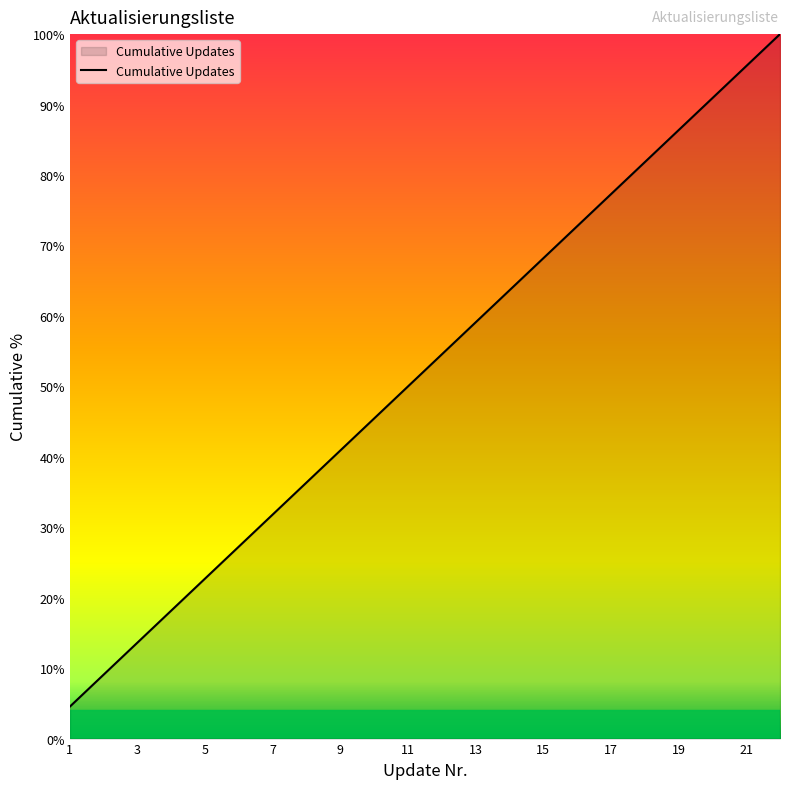

Does the chart have visible grid lines?

No